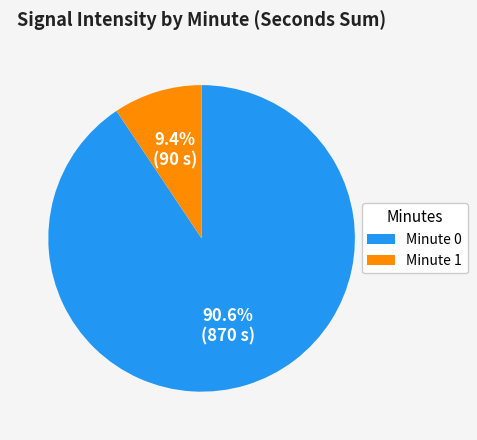

Between Minute 1 and Minute 0, which is larger?

Minute 0